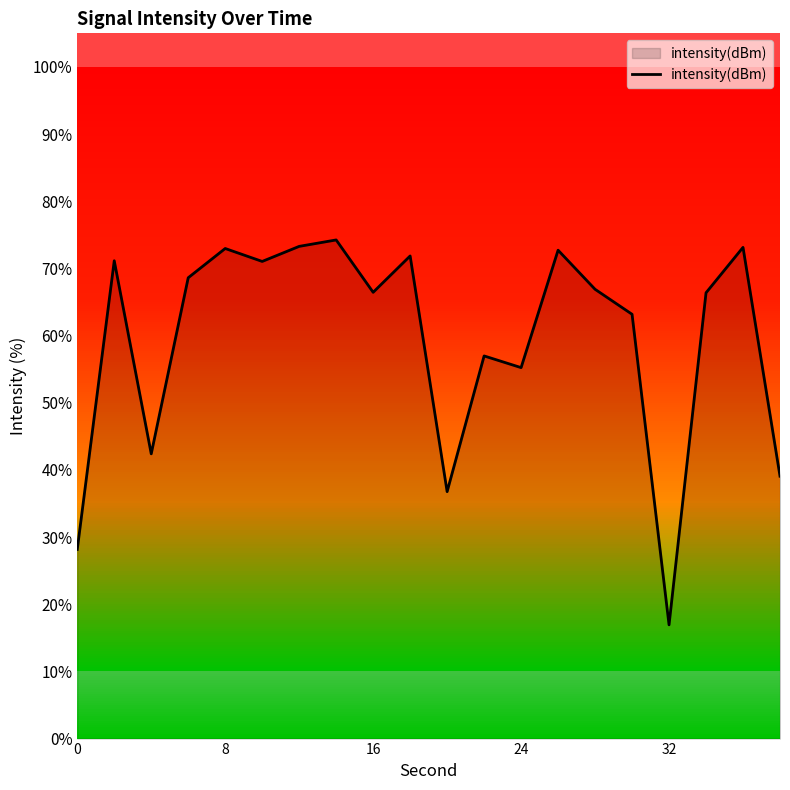

What is the minimum value shown in the chart?

16.9